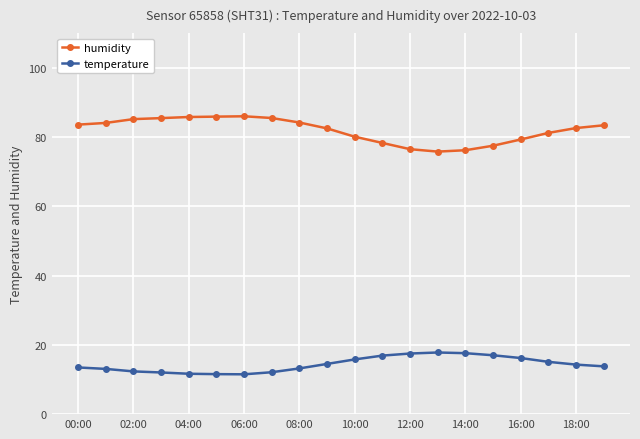

True or false: humidity and temperature cross at least once.

False